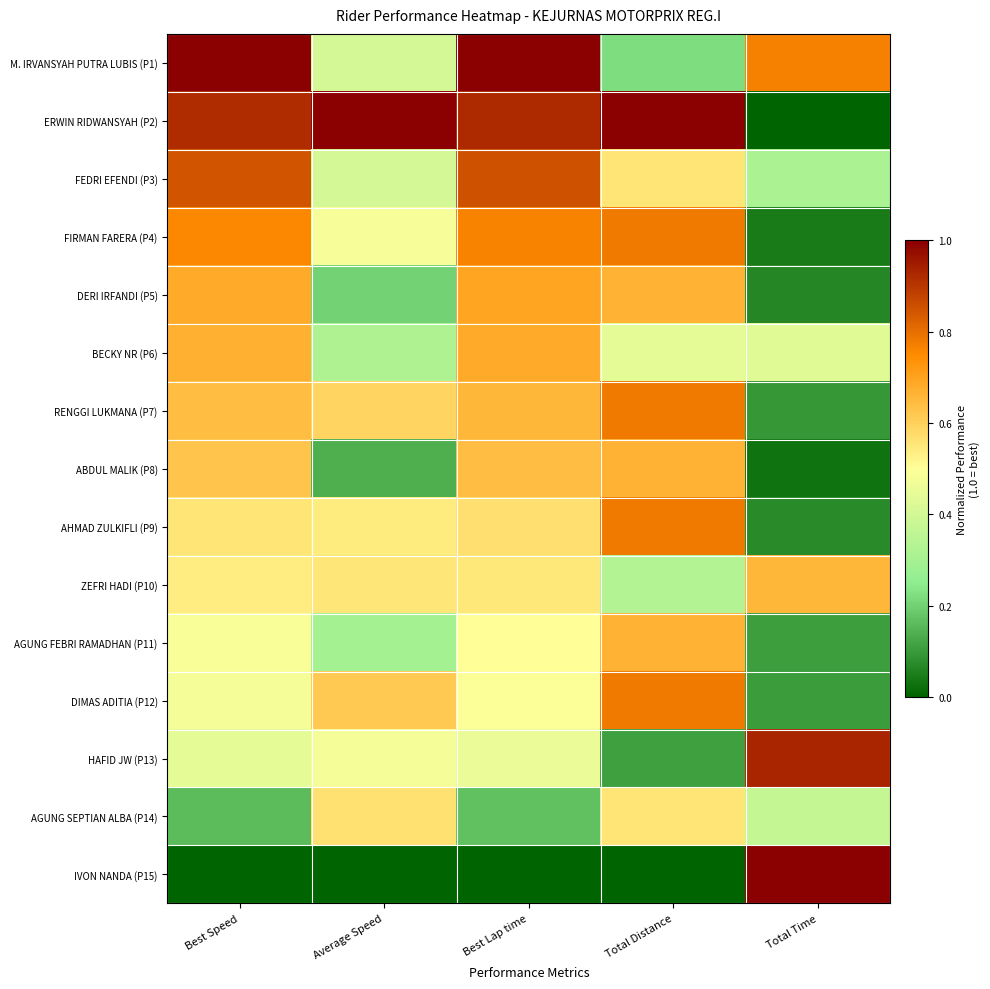

At which category does the chart reach its peak across all series?

Best Lap time